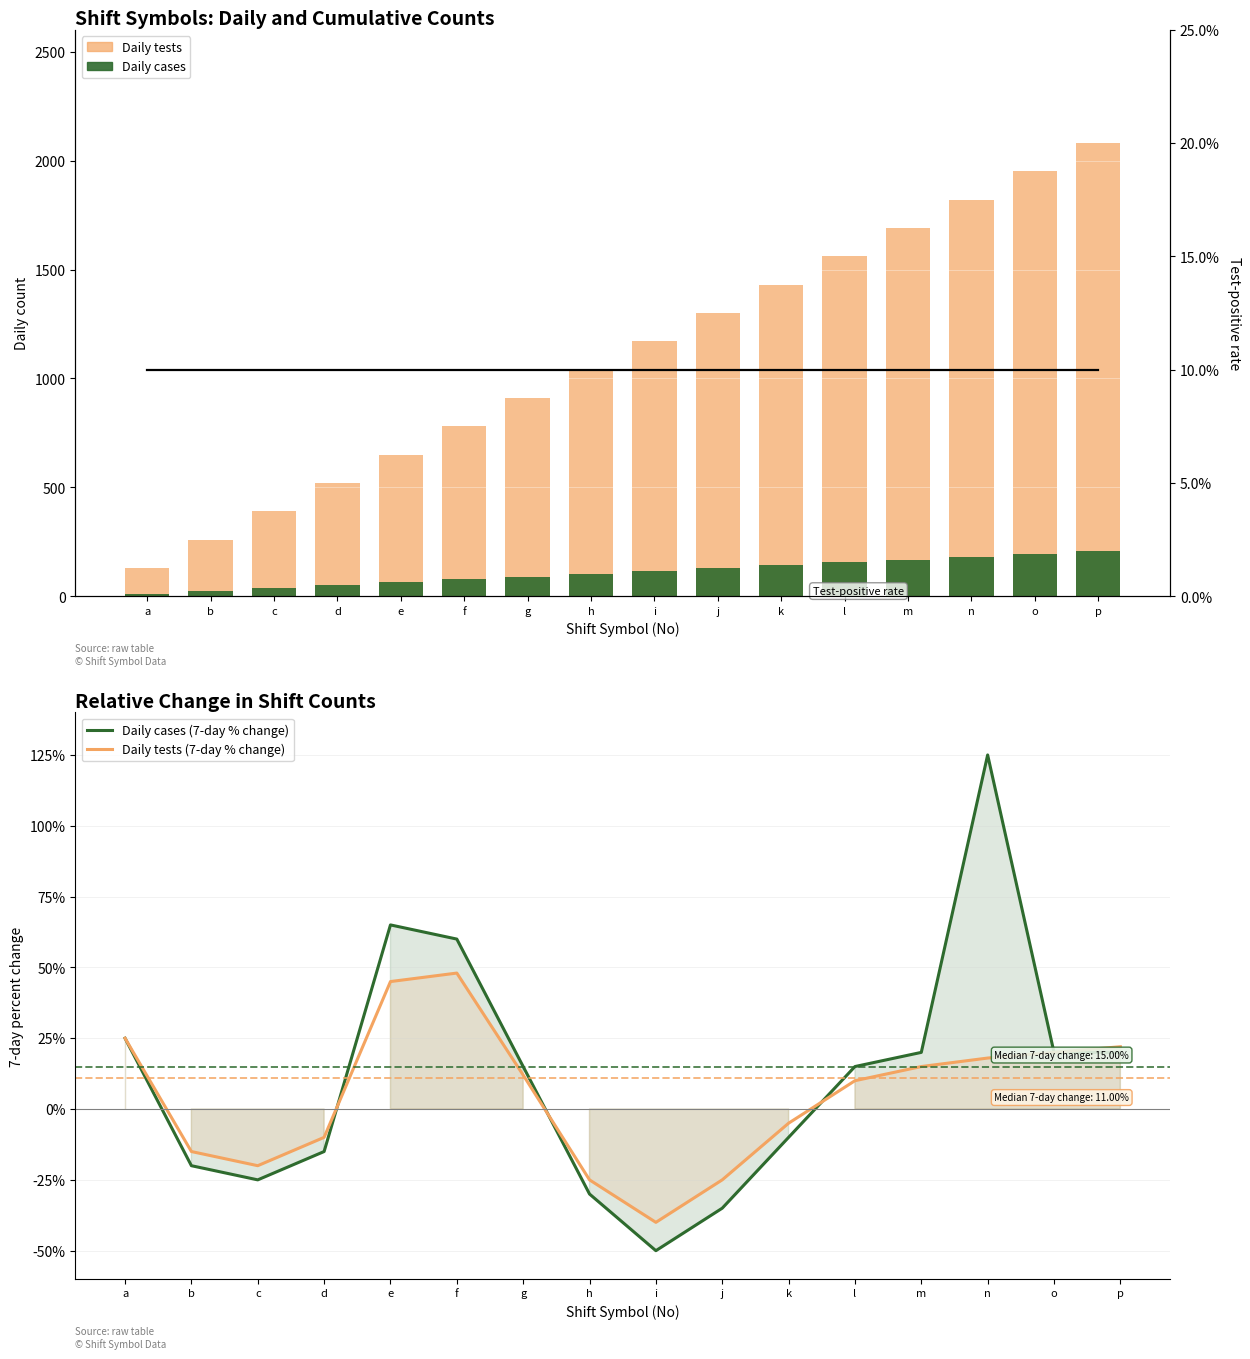

Count the number of data series in this chart.

5